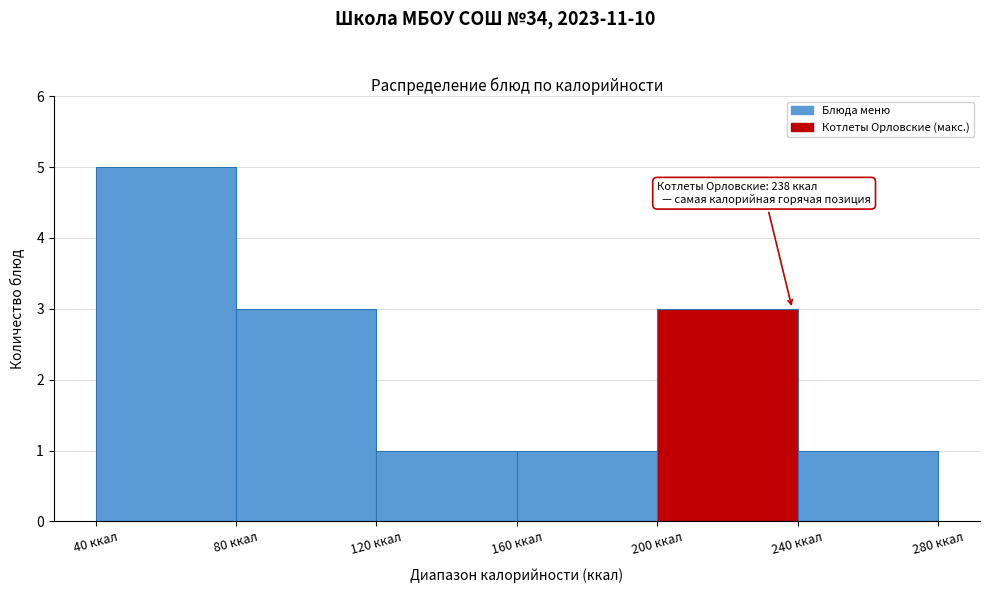

Over which range of the x-axis is the bar tallest?

40 to 80